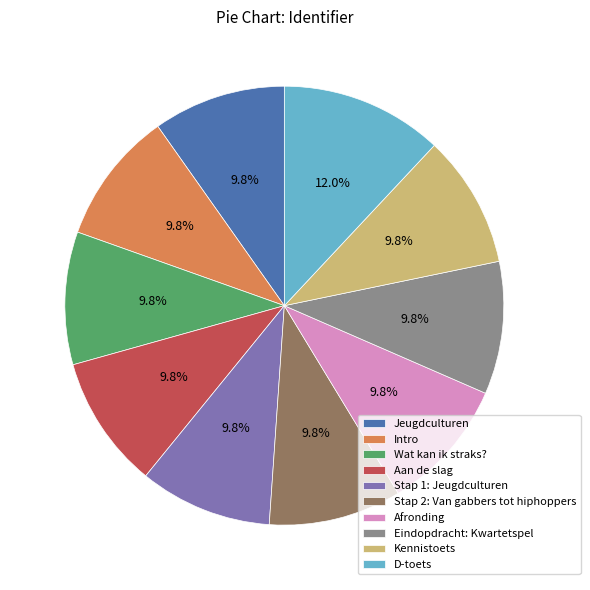

Approximately how many times larger is the value at Aan de slag compared to Jeugdculturen?

1.0